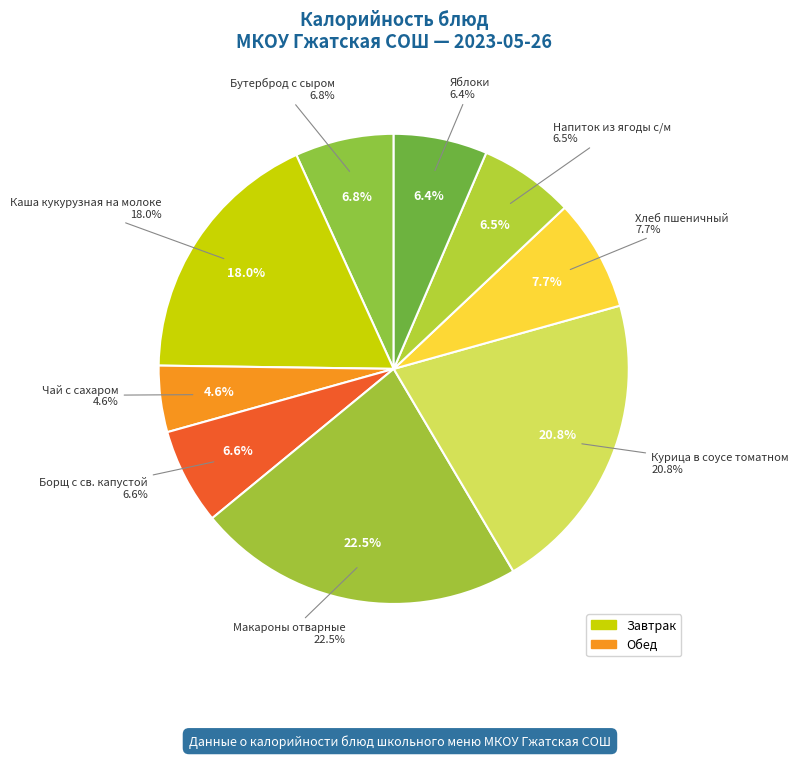

How many segments does this pie chart have?

9